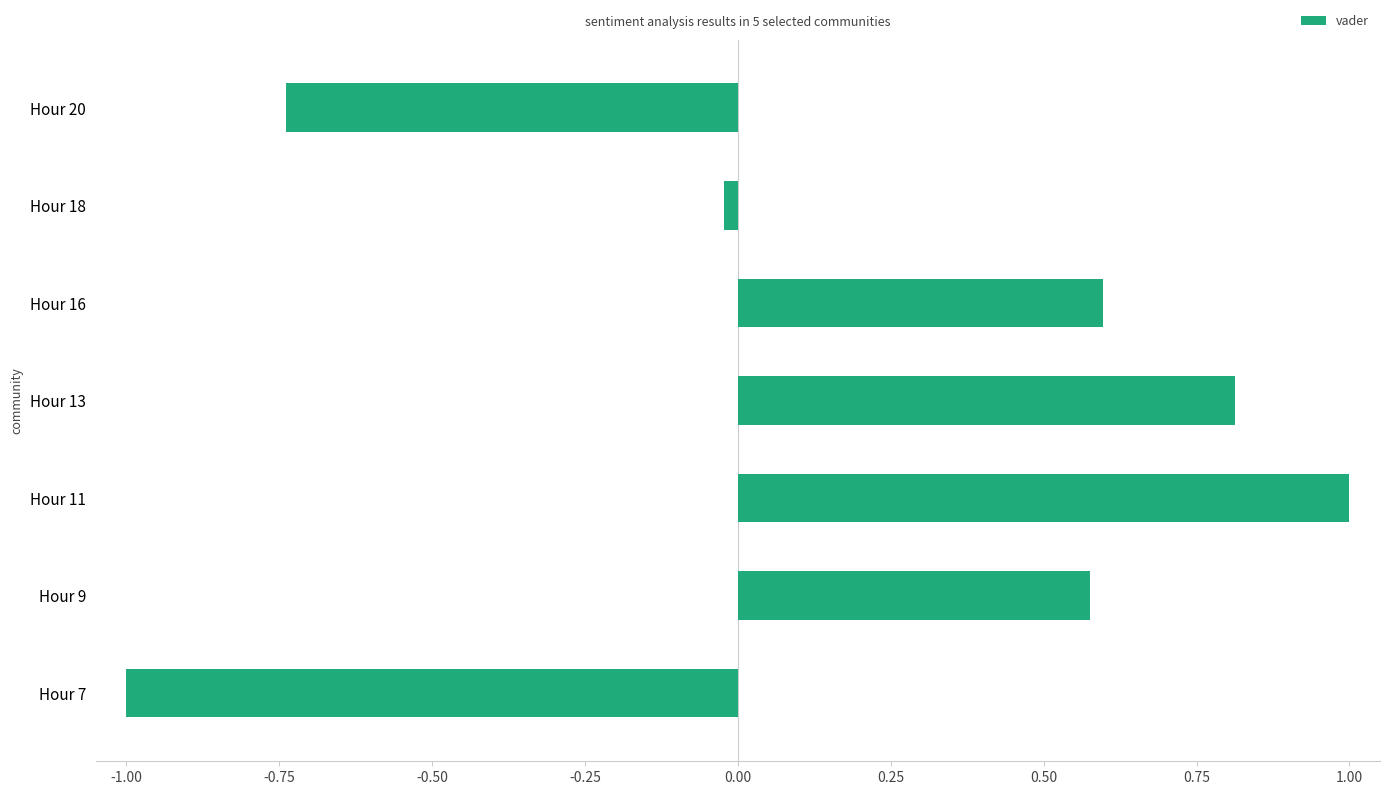

Which has a higher value, Hour 13 or Hour 11?

Hour 11